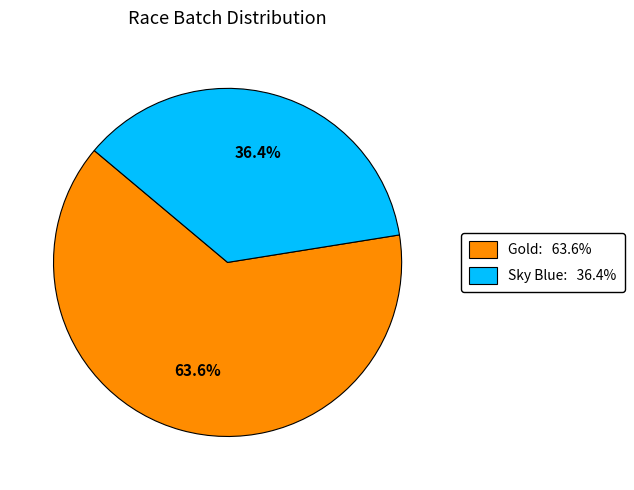

Is the sum of Gold and Sky Blue greater than half?

Yes